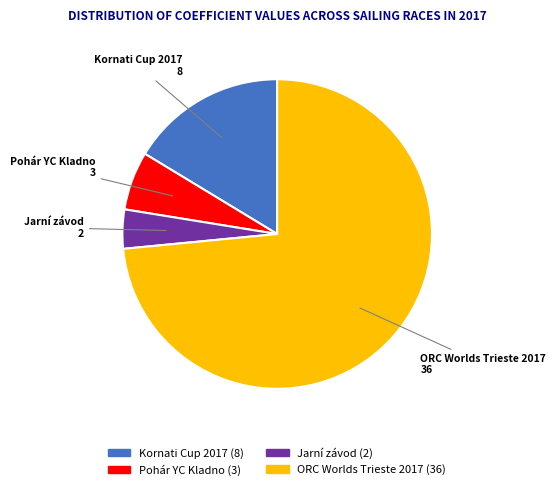

Is there a majority slice in this chart?

Yes